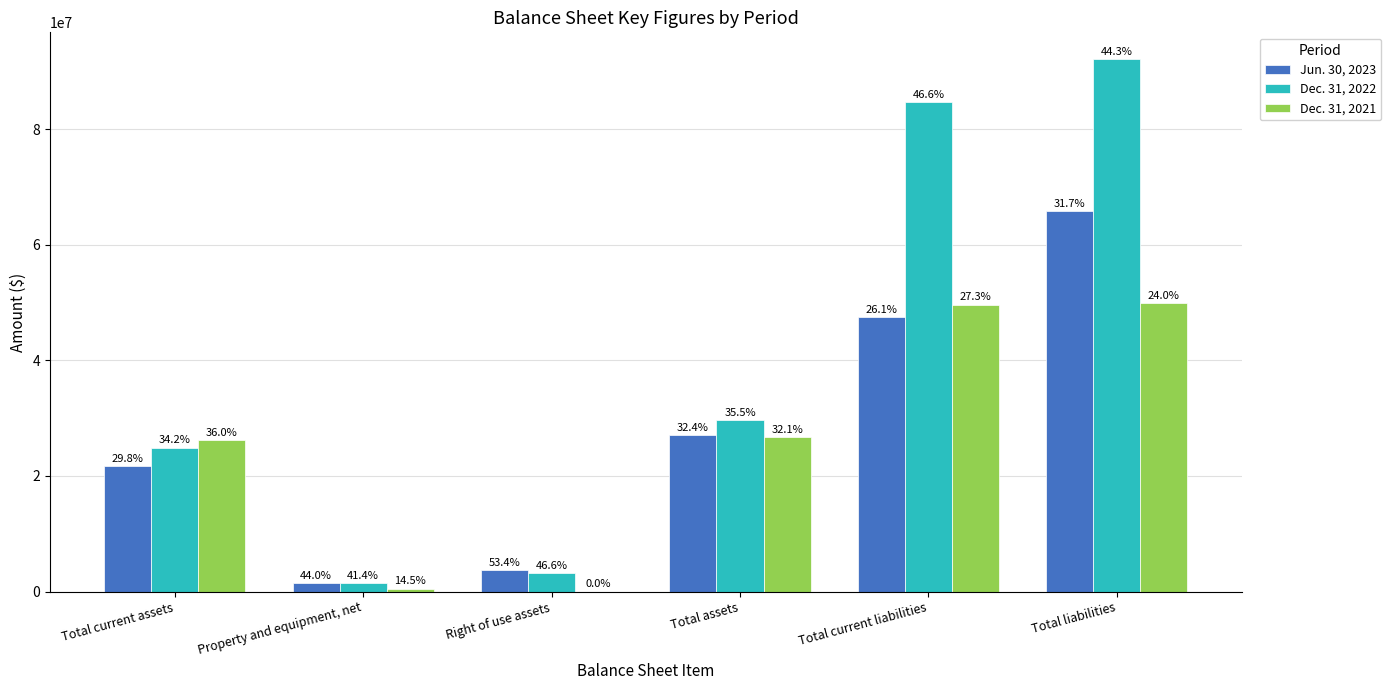

Are the bars grouped side by side (vs. stacked)?

Yes